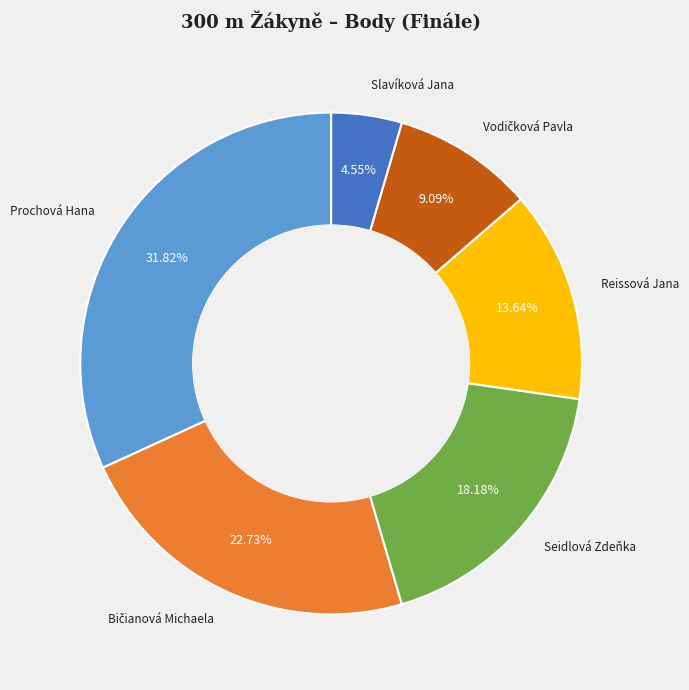

Is there a majority slice in this chart?

No